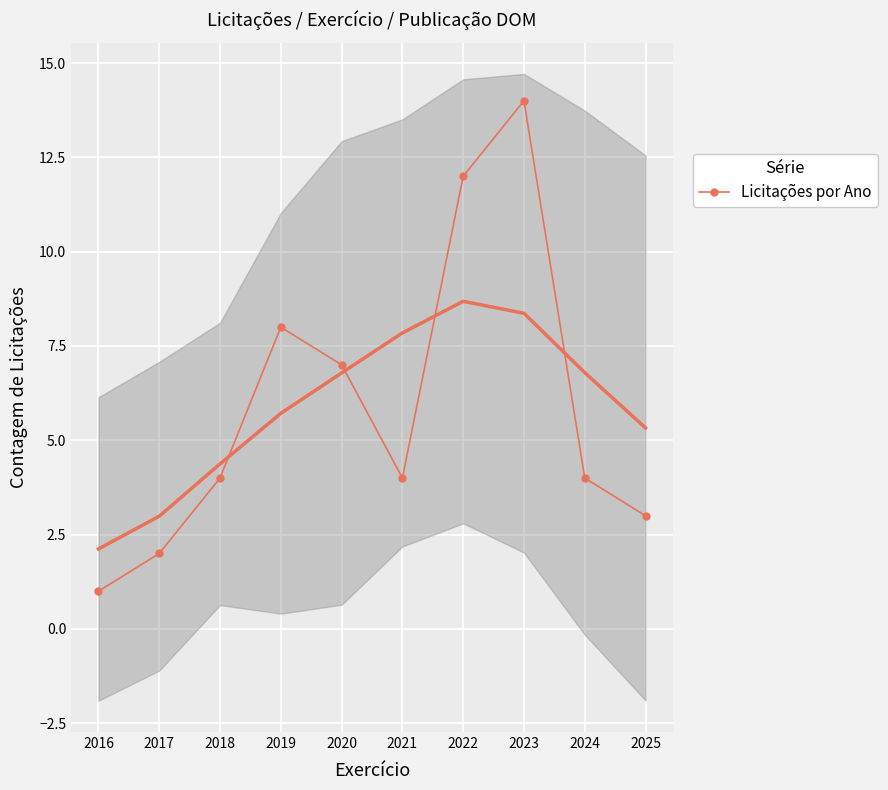

Where does the data first go above 4?

2019